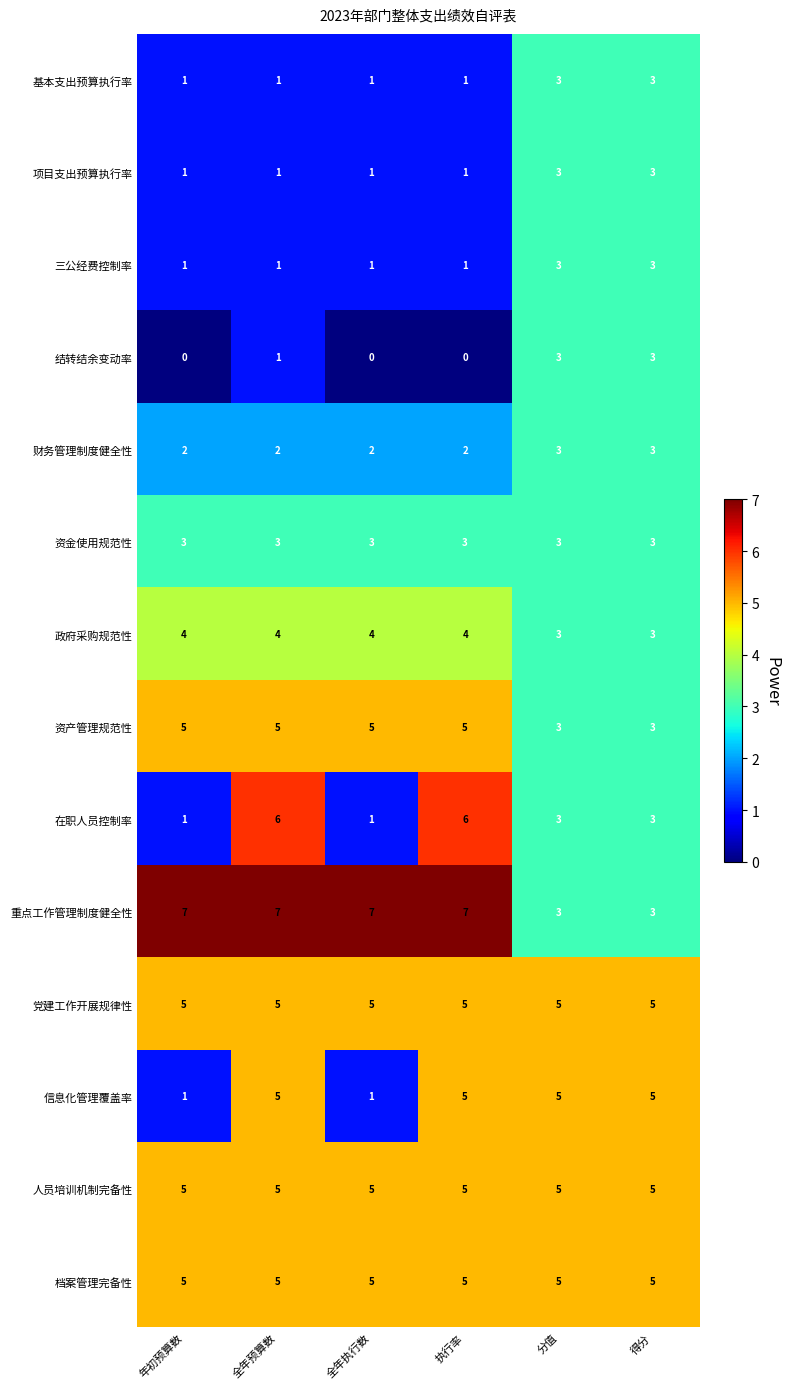

What is the sum of the 信息化管理覆盖率 values at 全年预算数 and 得分?

10